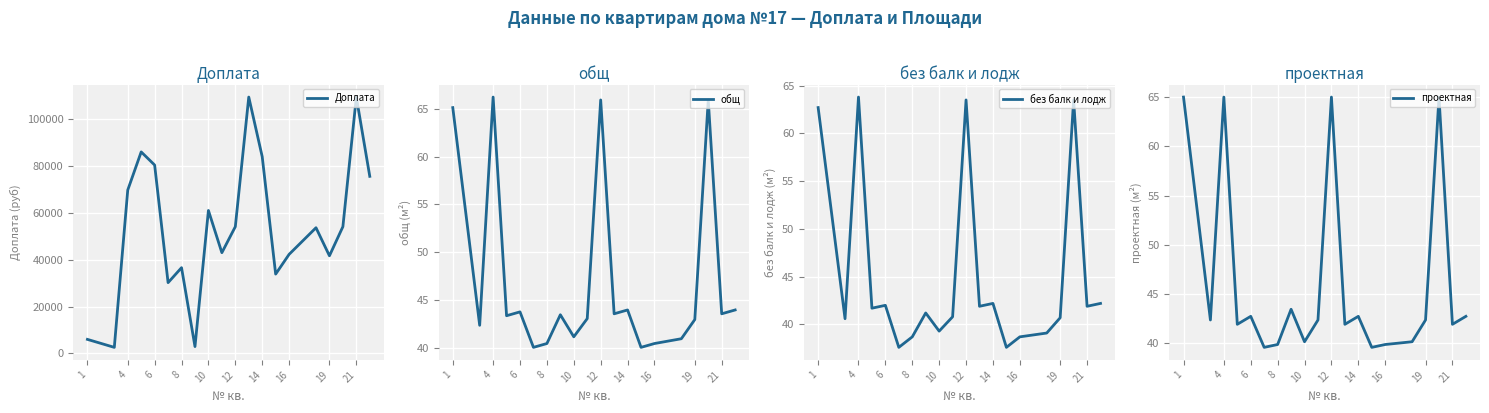

The value of Доплата at 14 is 40832.6. True or false?

False